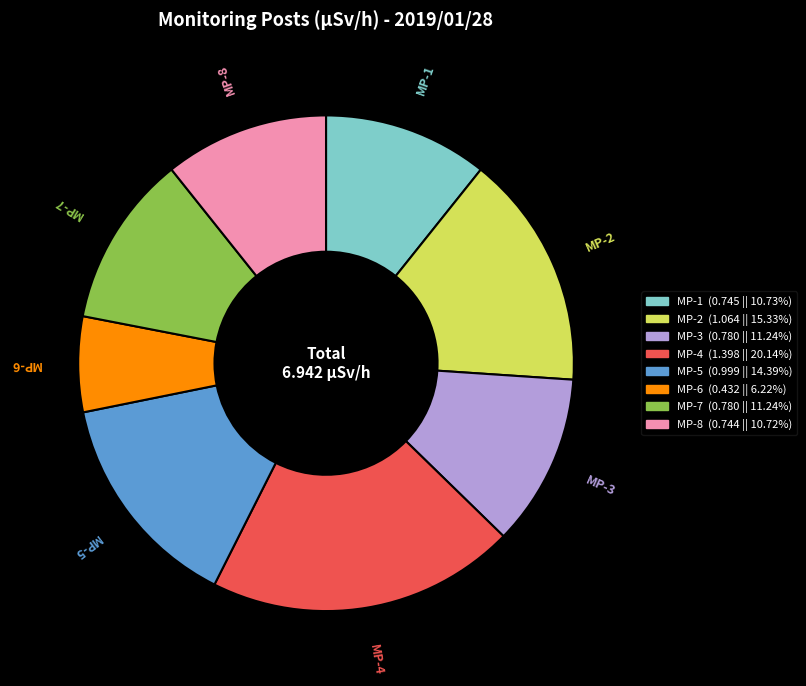

Which has a higher value, MP-3 or MP-8?

MP-3